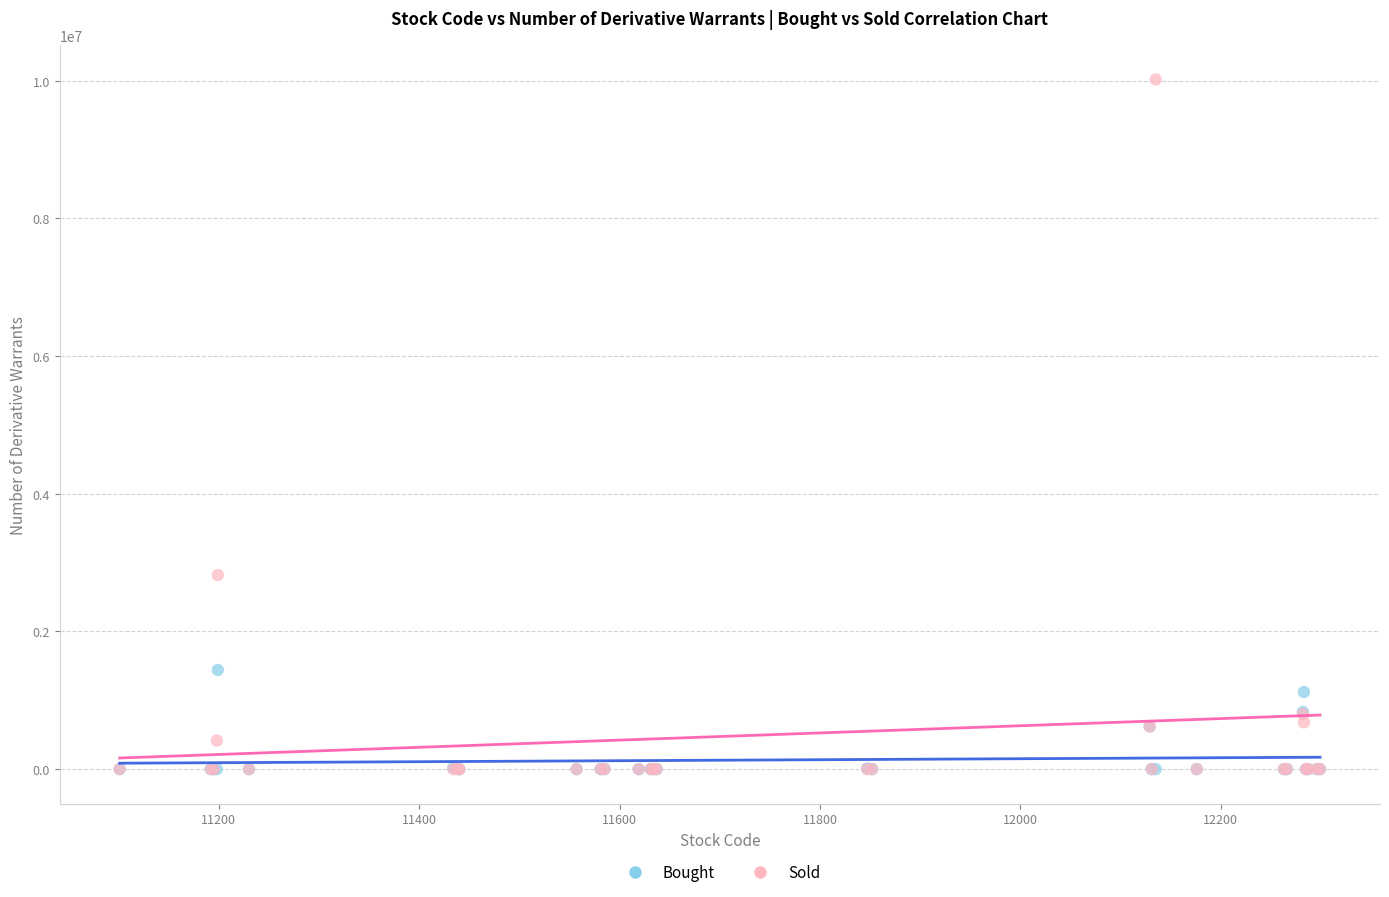

Which series reaches the maximum Y coordinate?

Sold